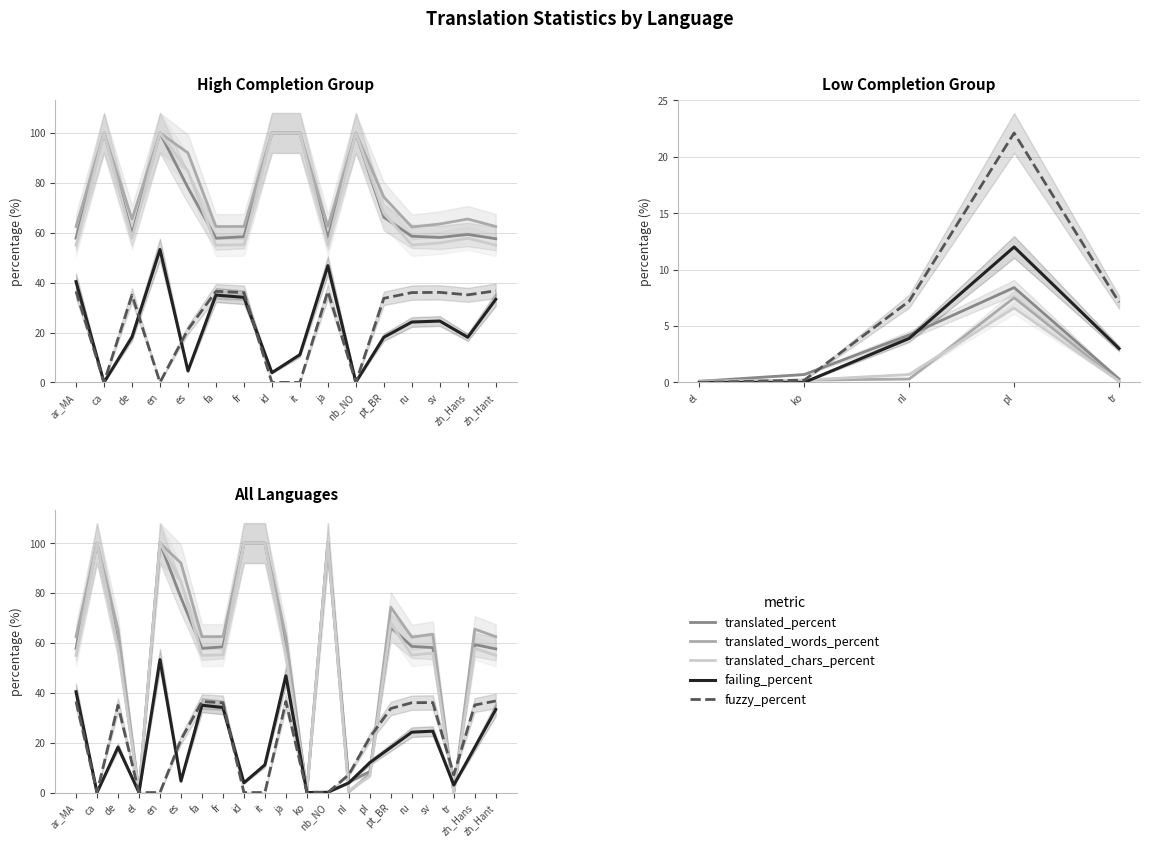

In translated_chars_percent, how many points are higher than both neighbors (excluding endpoints)?

6